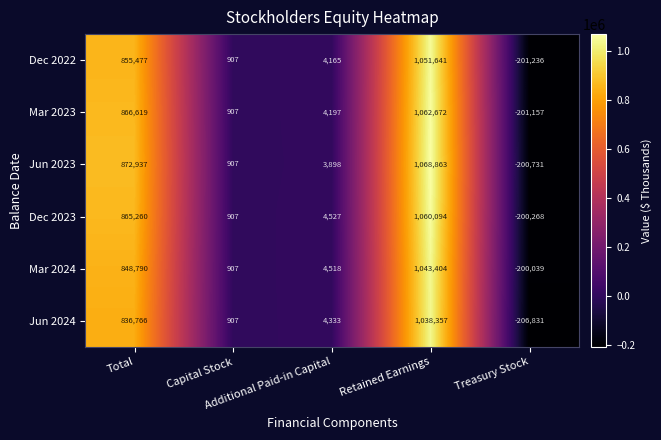

Which series has the largest total across all categories?

Jun 2023